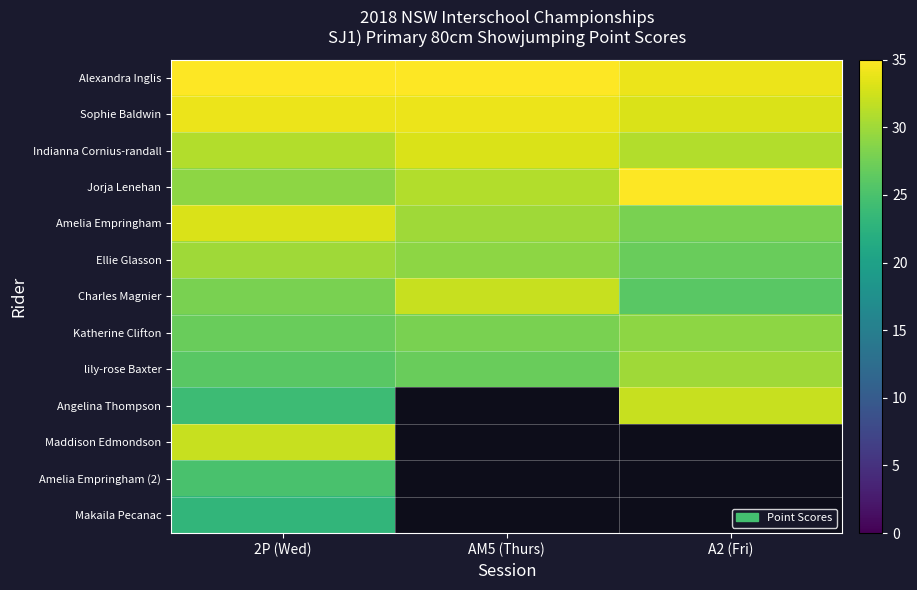

What is the difference between the Indianna Cornius-randall values at 2P (Wed) and AM5 (Thurs)?

2.0